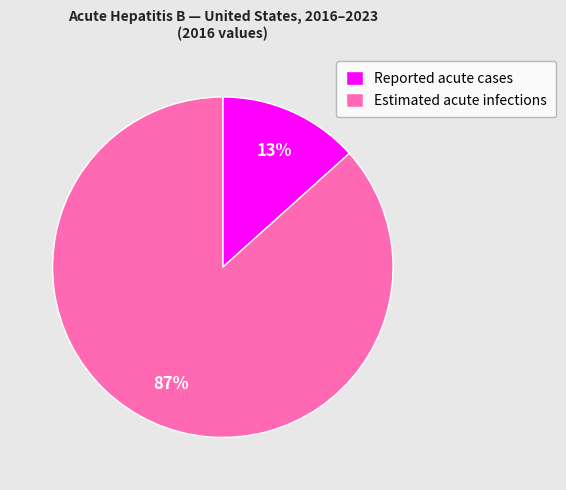

The Reported acute cases slice represents 21% of the pie. True or false?

False